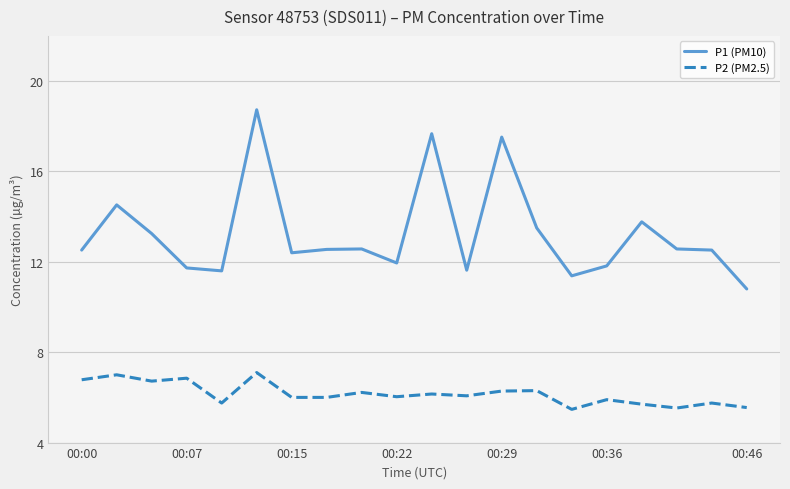

List the series in order of their peak value, highest first.

P1 (PM10), P2 (PM2.5)